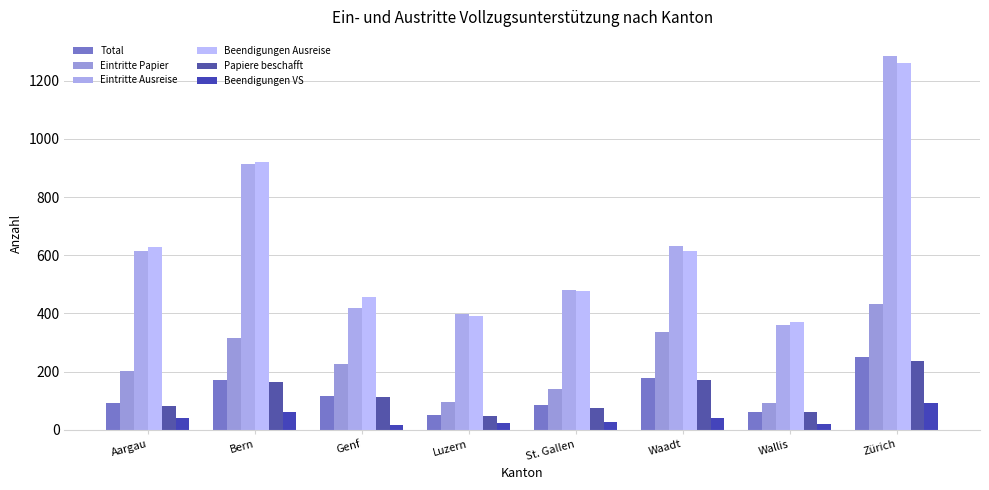

What is the difference between the Beendigungen VS values at Waadt and Zürich?

52